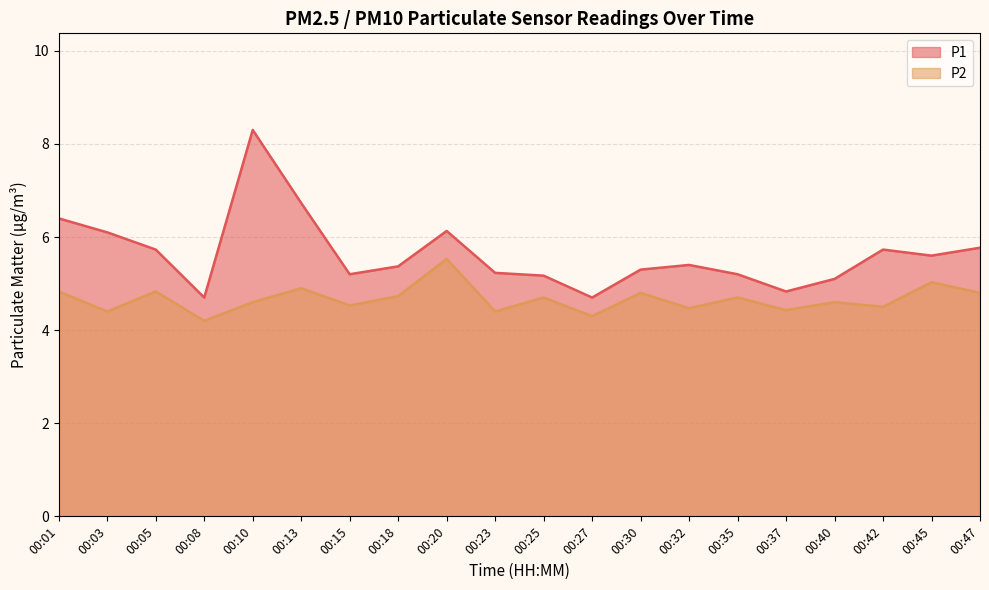

What is the value of the P1 point at the 15th from the left?

5.2